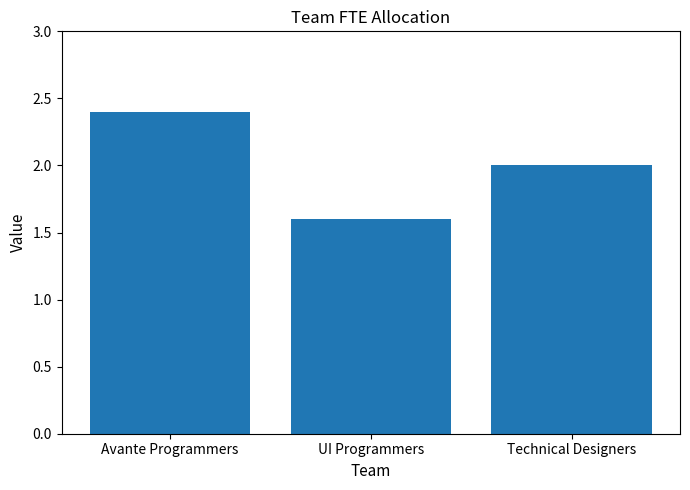

How many values are between 1 and 2?

2